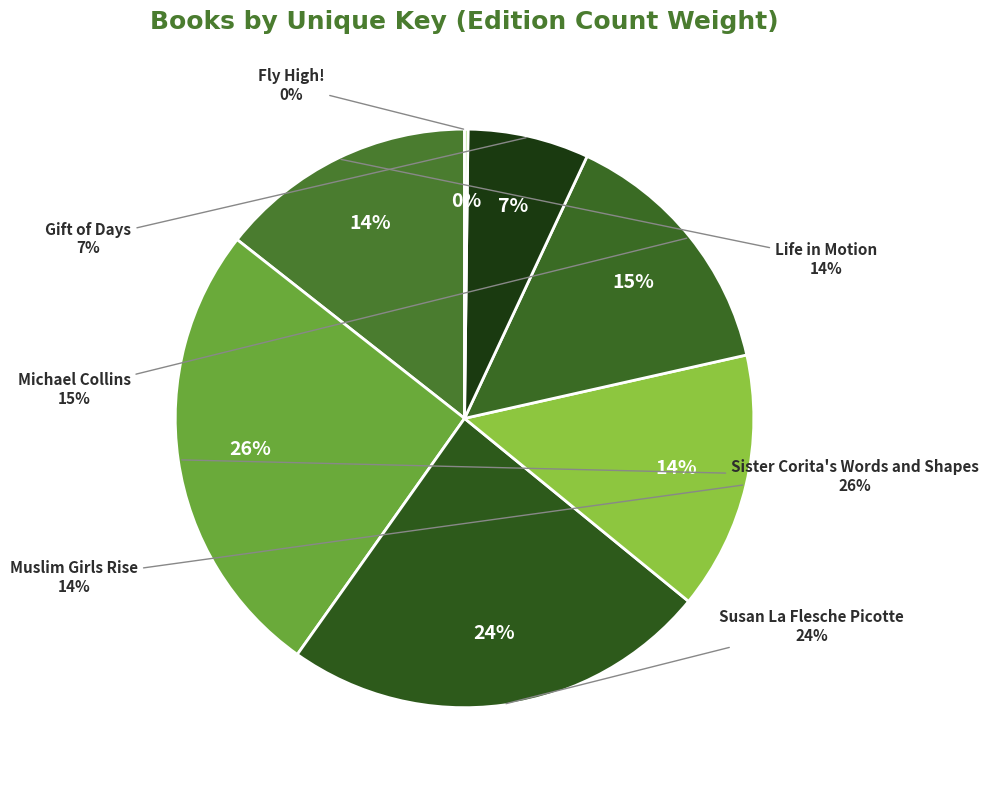

How much of the chart is everything except Muslim Girls Rise?

85.6%